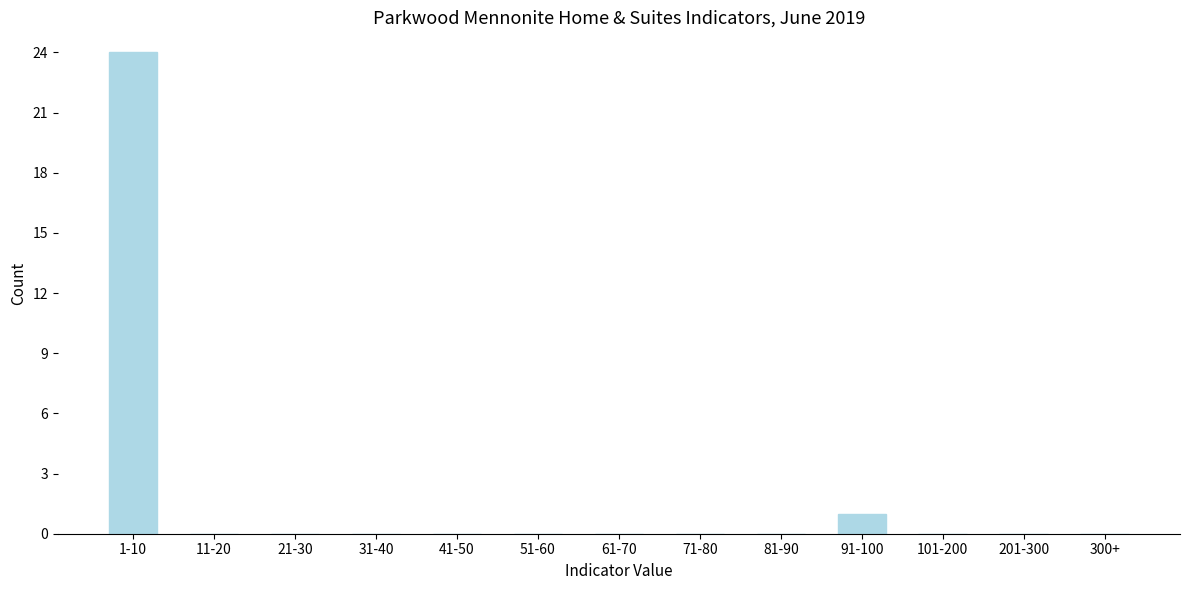

Reading right to left, transcribe all the data shown in this chart.

300+=0	201-300=0	101-200=0	91-100=1	81-90=0	71-80=0	61-70=0	51-60=0	41-50=0	31-40=0	21-30=0	11-20=0	1-10=24